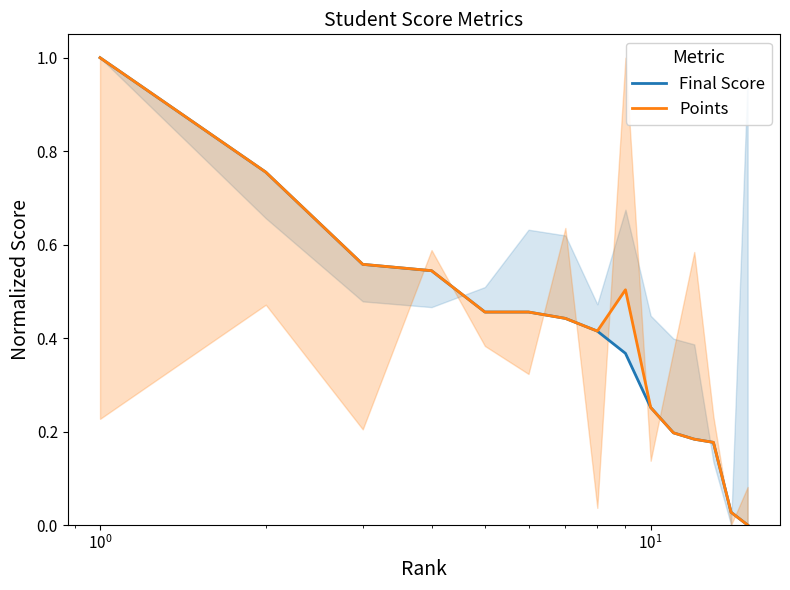

Is the value of Final Score at $\mathdefault{10^{2}}$ greater than the value of Points at $\mathdefault{10^{0}}$?

No